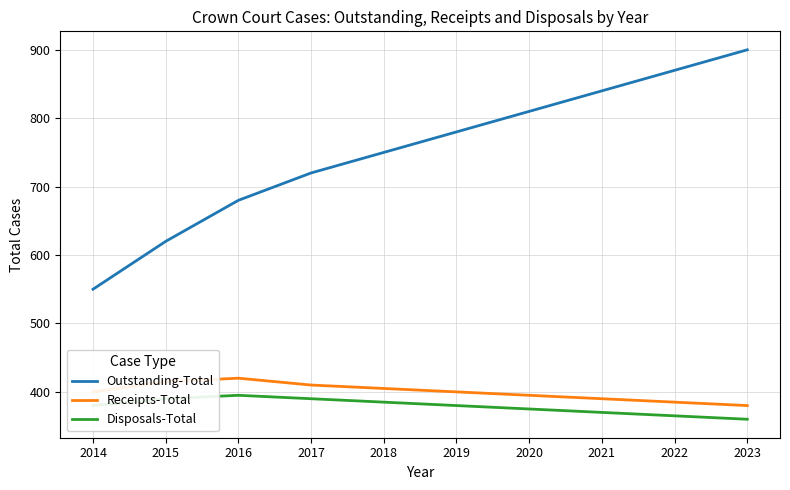

The value of Receipts-Total at 2018 is 211.3. True or false?

False